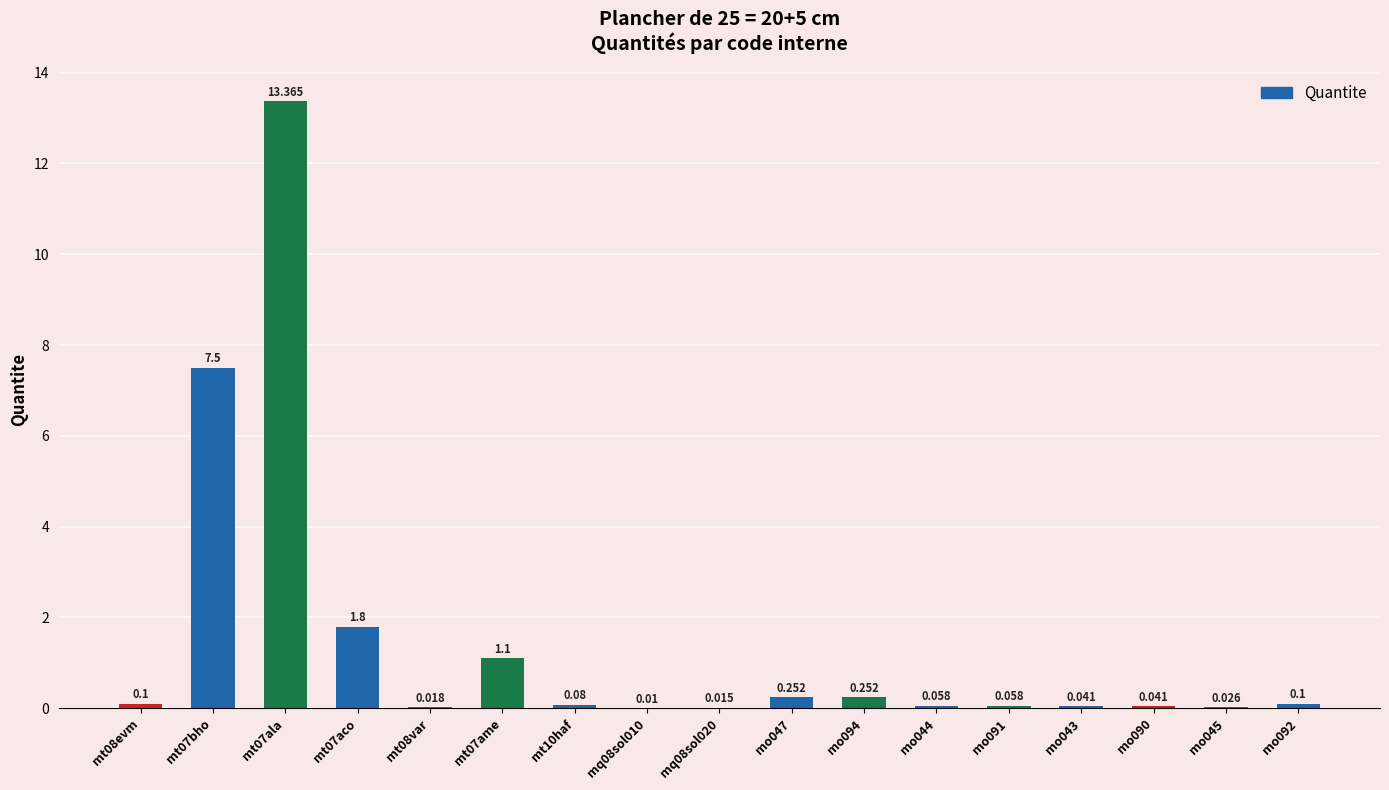

What is the difference between the maximum and minimum values?

13.4